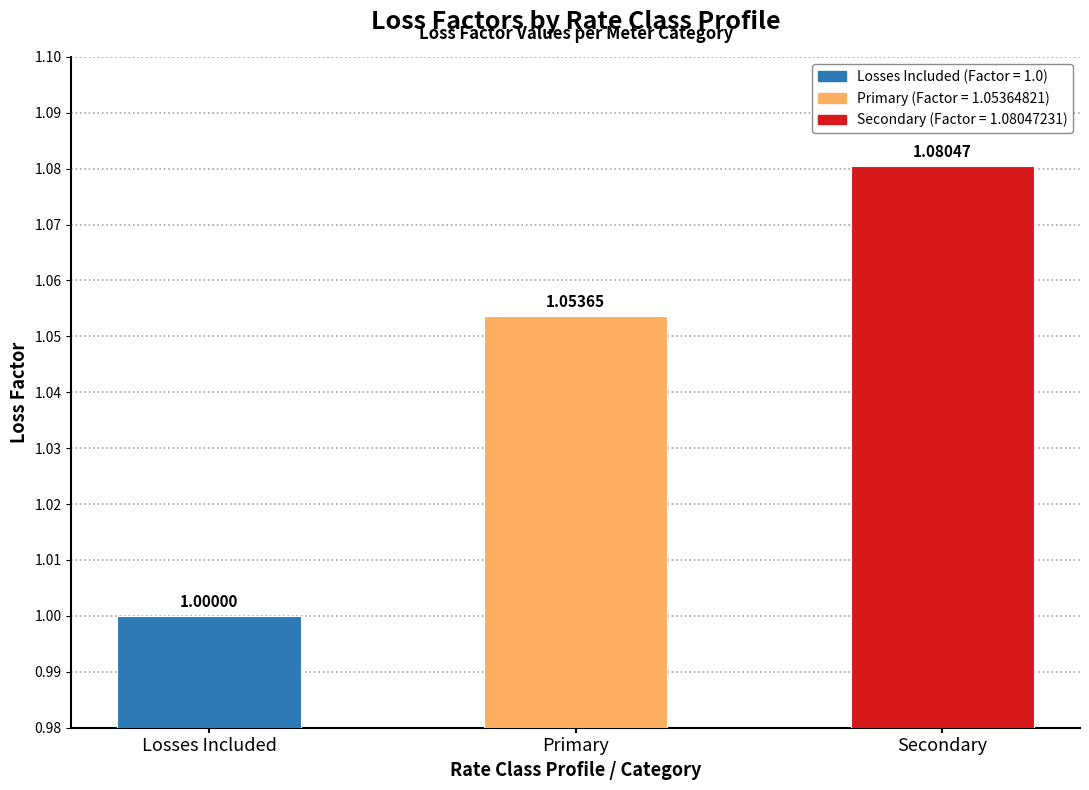

How many bars are there in total?

3